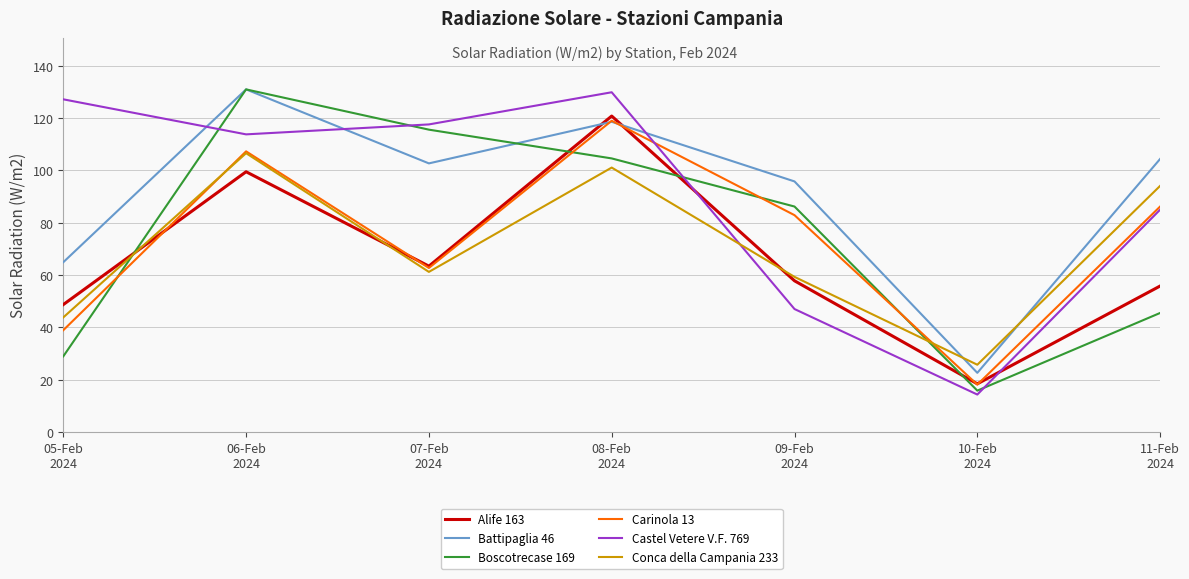

Is the value of Castel Vetere V.F. 769 at 09-Feb
2024 greater than the value of Carinola 13 at 10-Feb
2024?

Yes